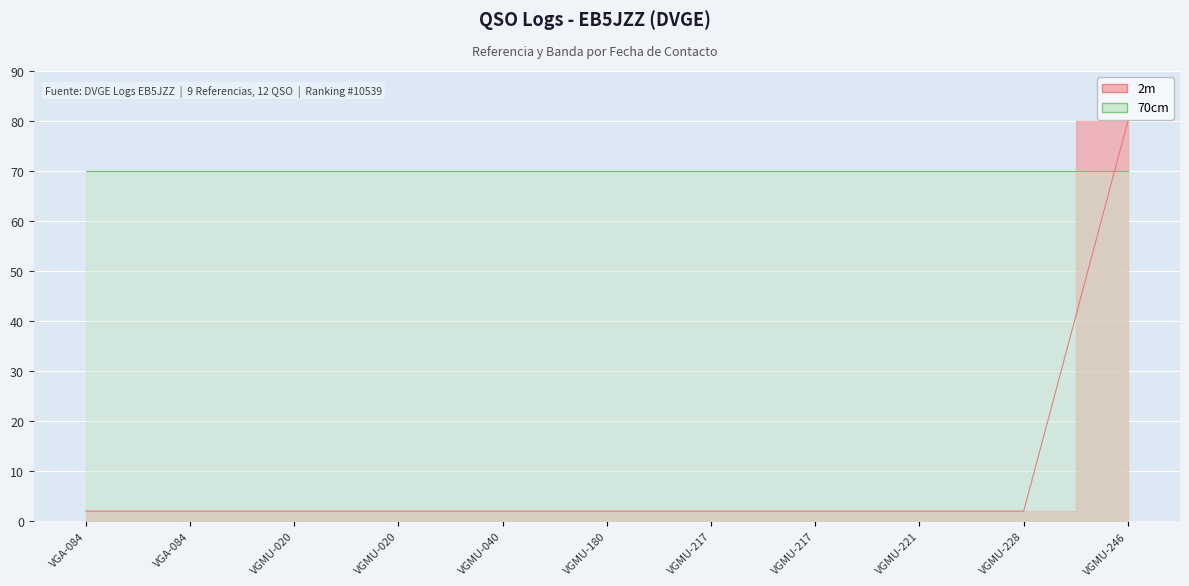

What is the change in value from 11/09/2017 to 22/09/2017?

+78